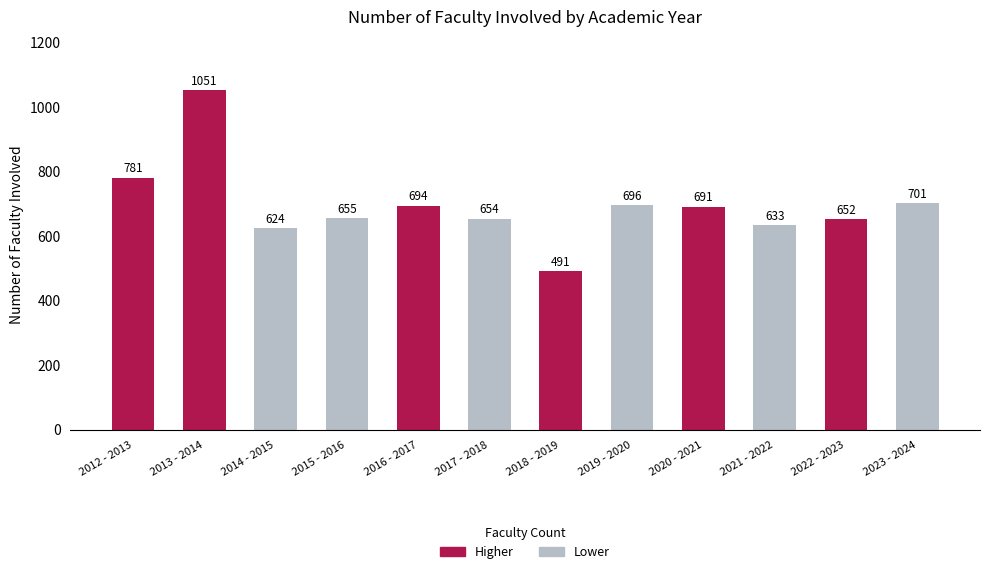

List the labels in order of value, largest first.

2013 - 2014, 2012 - 2013, 2023 - 2024, 2019 - 2020, 2016 - 2017, 2020 - 2021, 2015 - 2016, 2017 - 2018, 2022 - 2023, 2021 - 2022, 2014 - 2015, 2018 - 2019